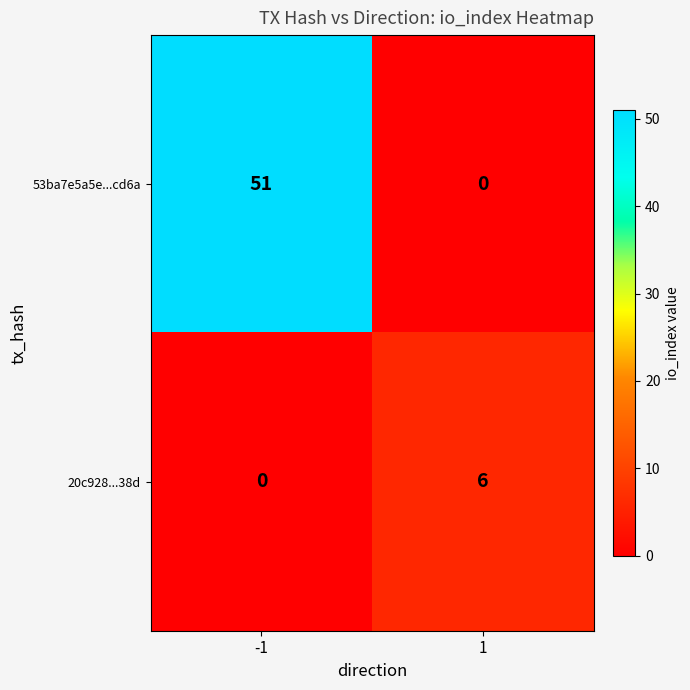

What is the difference between the maximum and minimum values in the 20c928...38d series?

6